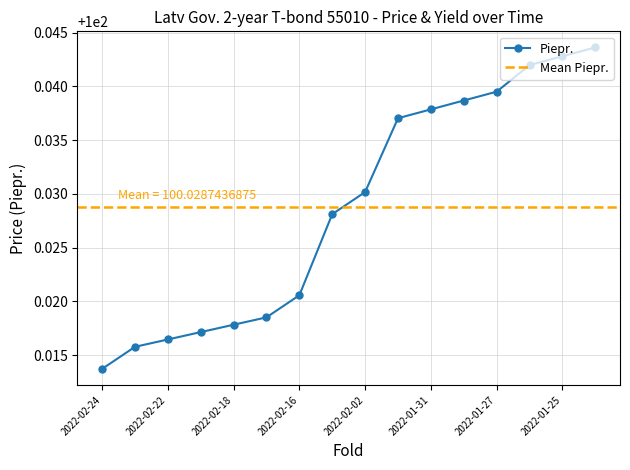

List the labels in order of value, largest first.

2022-01-24, 2022-01-25, 2022-01-26, 2022-01-27, 2022-01-28, 2022-01-31, 2022-02-01, 2022-02-02, 2022-02-03, 2022-02-16, 2022-02-17, 2022-02-18, 2022-02-21, 2022-02-22, 2022-02-23, 2022-02-24